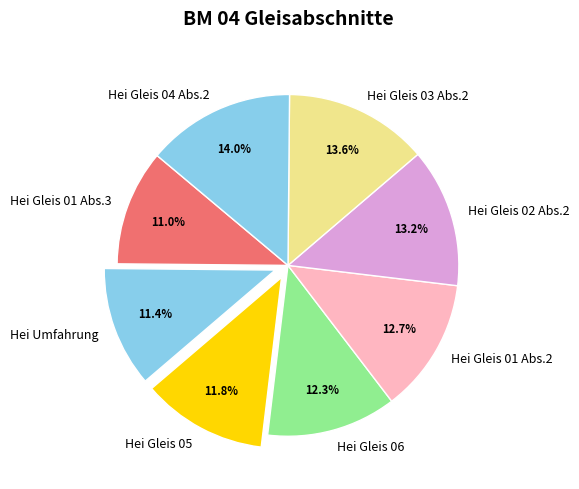

To the nearest percent, what portion does Hei Gleis 05 represent?

12%